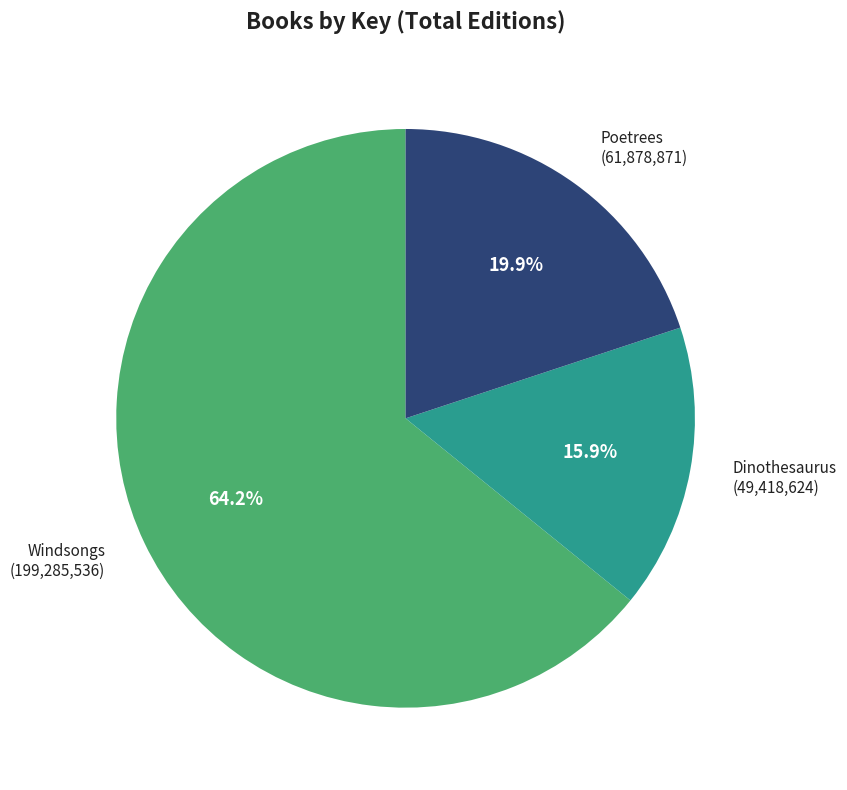

How many slices are in this pie chart?

3